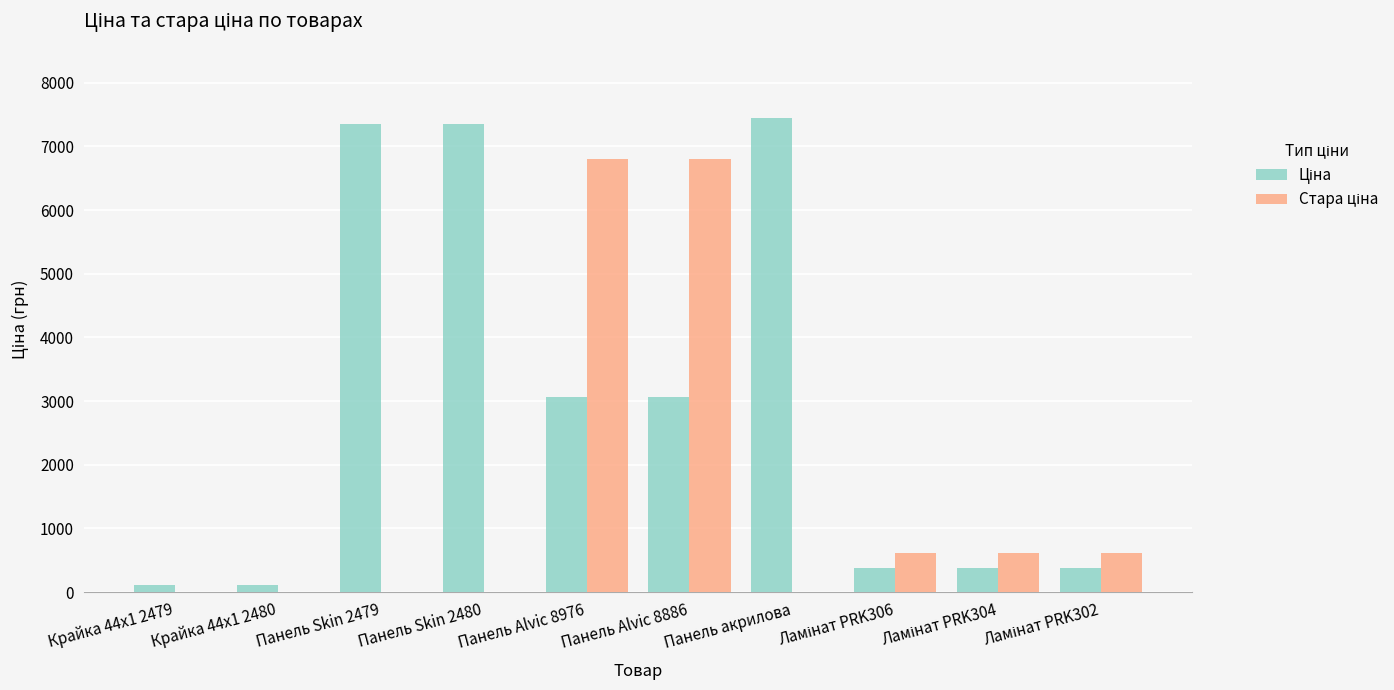

How many groups of bars are there?

10